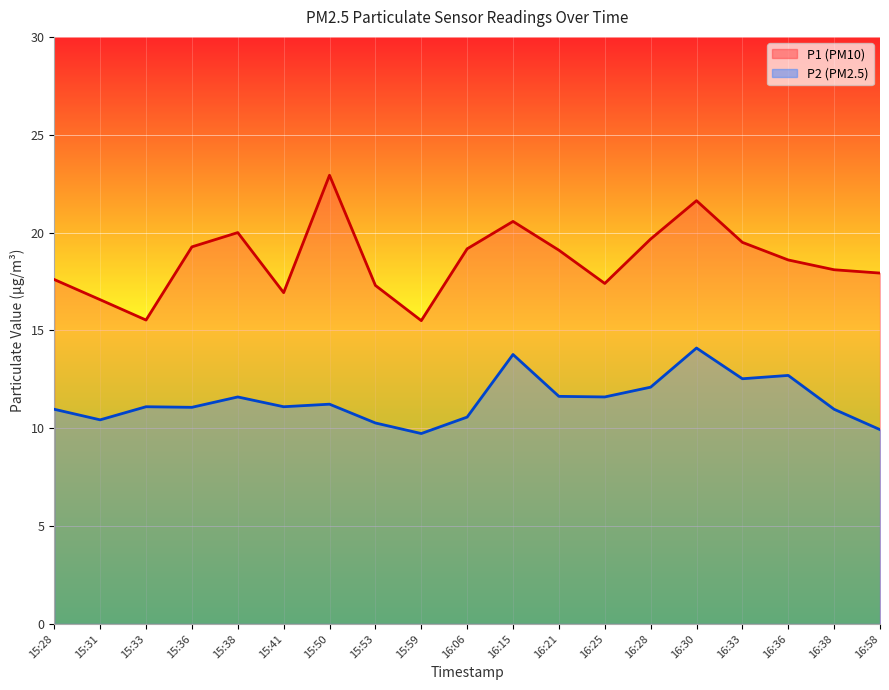

Read the P2 value at 16:15.

13.8